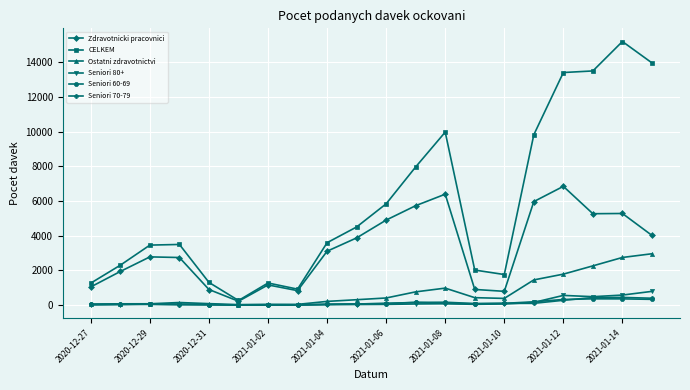

How many distinct data groups are displayed?

6